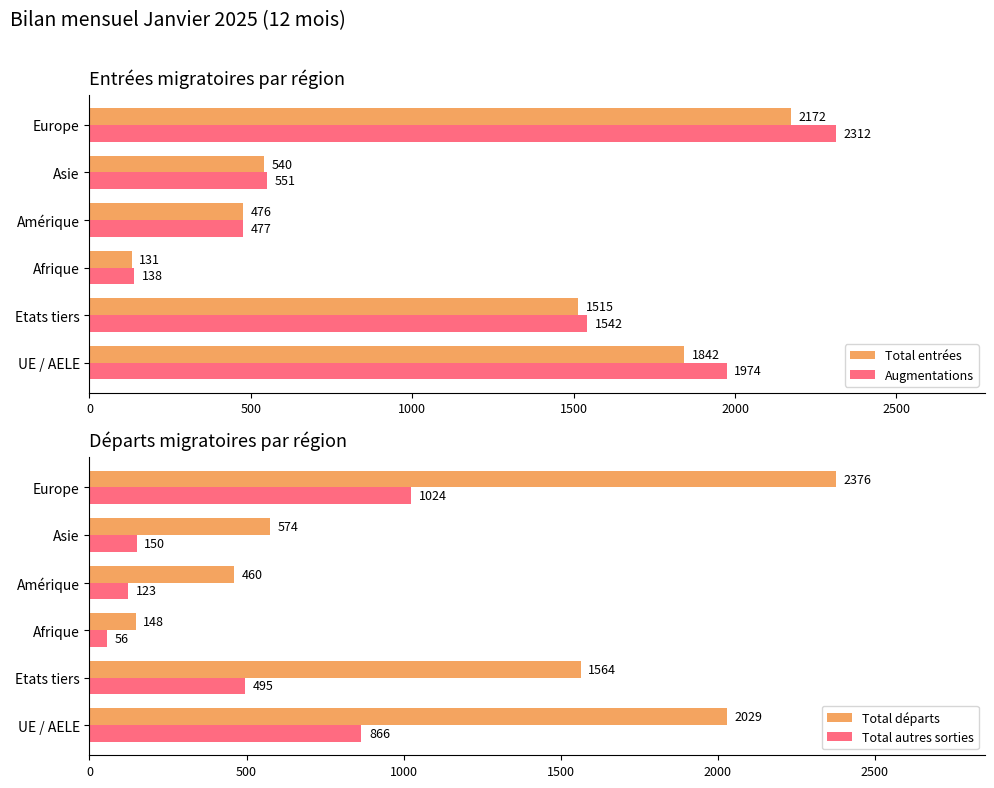

What is the sum of the Total départs values at UE / AELE and Afrique?

2177